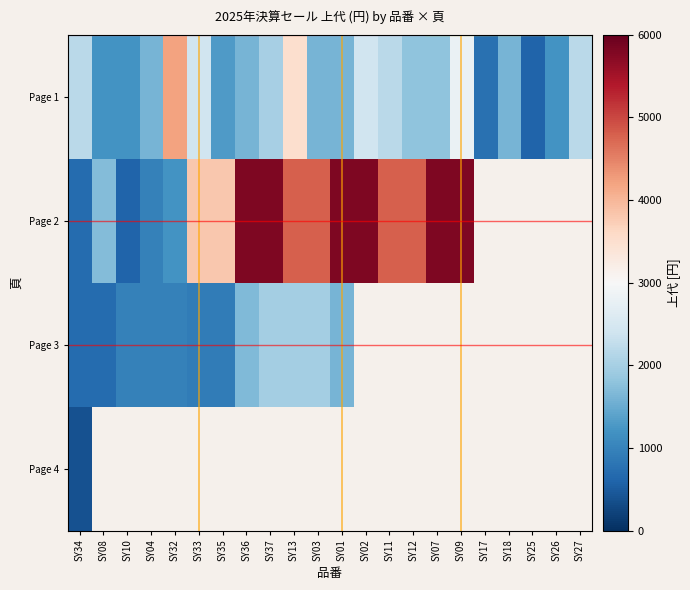

How many series are shown in this chart?

4